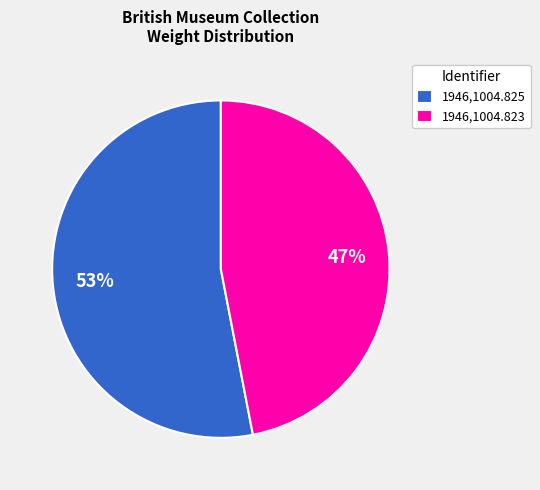

To the nearest percent, what is the difference between the 1946,1004.825 and 1946,1004.823 slice percentages?

6%